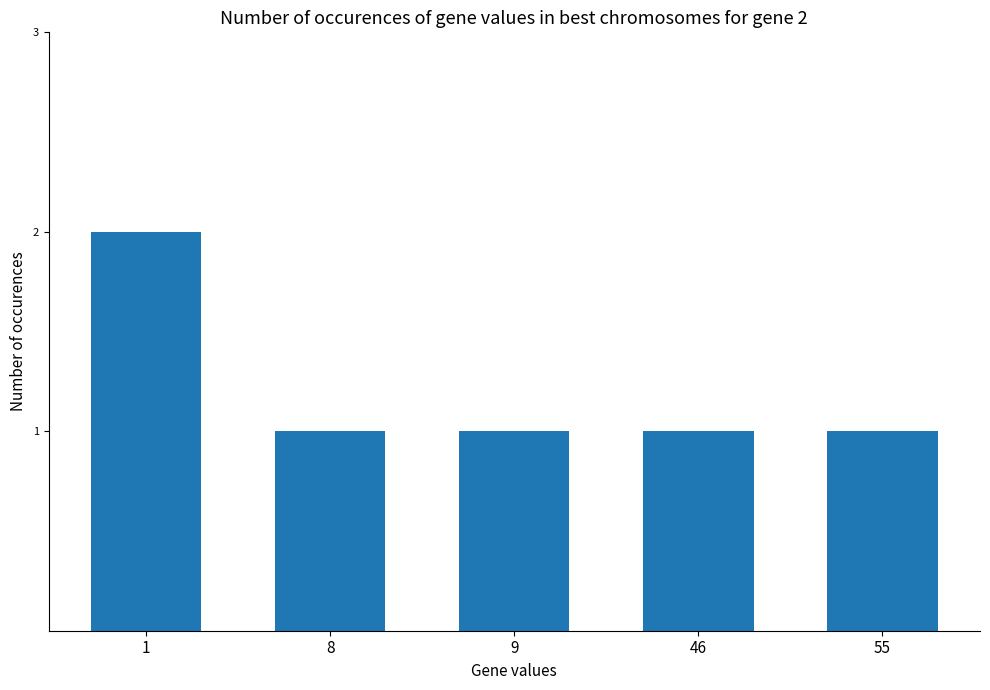

What is the sum of all values?

6